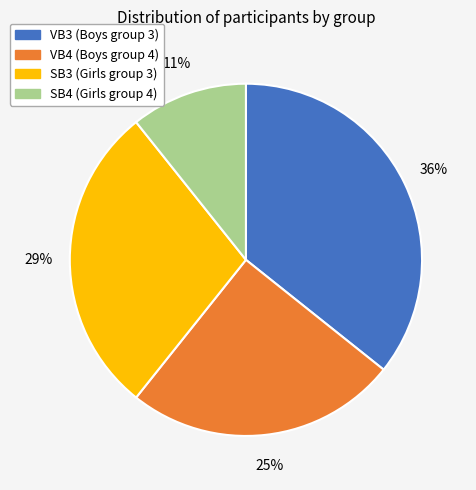

The SB4 slice represents 17% of the pie. True or false?

False